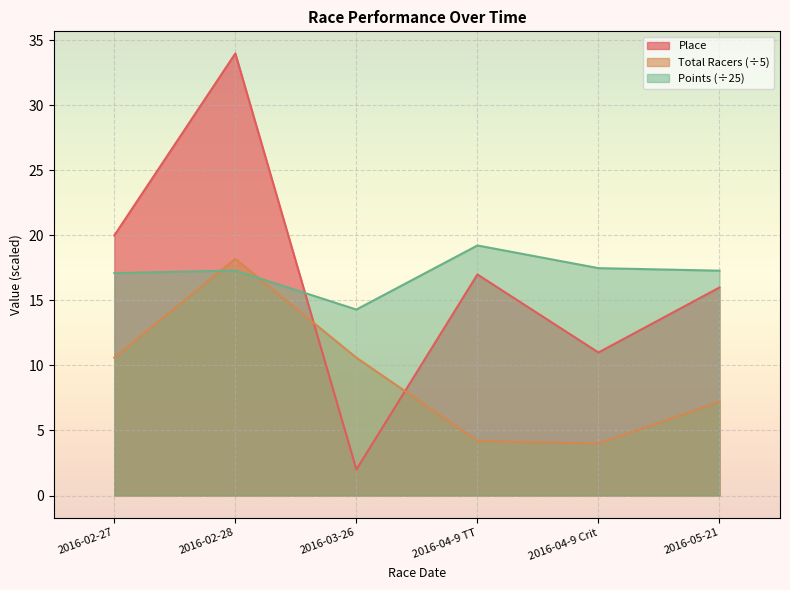

Between 2016-04-9 Crit and 2016-04-9 TT, which is larger?

2016-04-9 TT